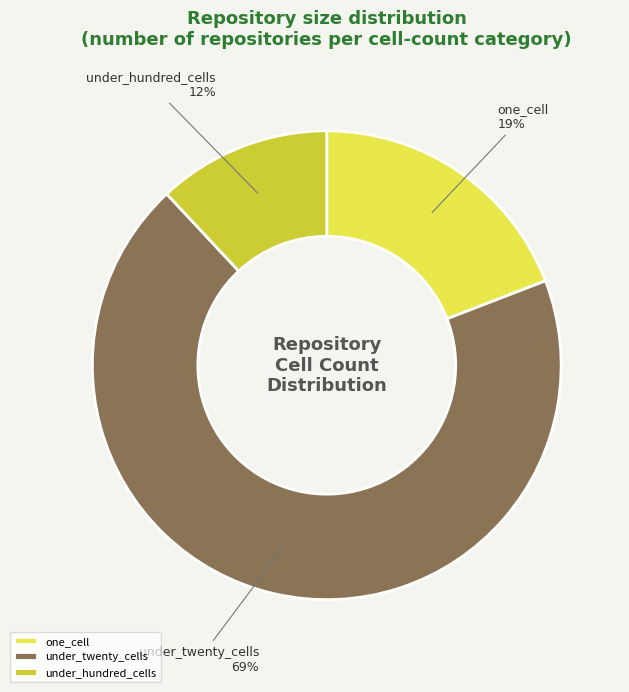

What is the majority slice?

under_twenty_cells